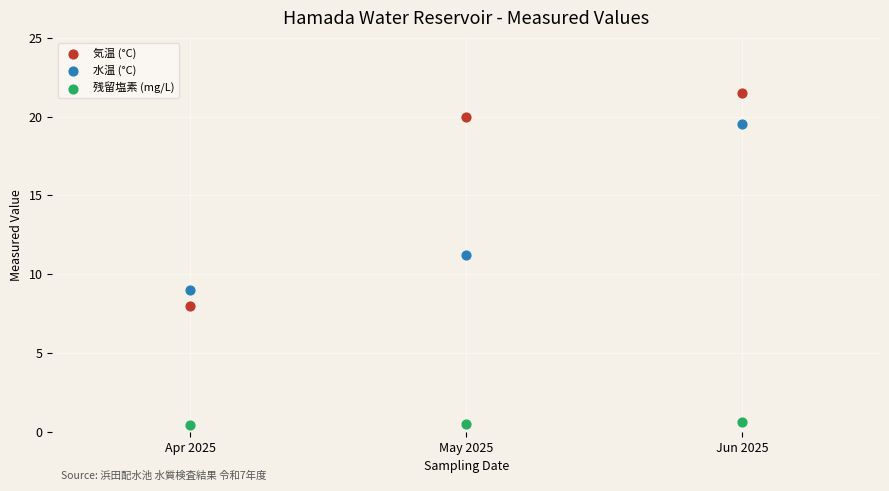

Which series contains the lowest Y value?

残留塩素 (mg/L)